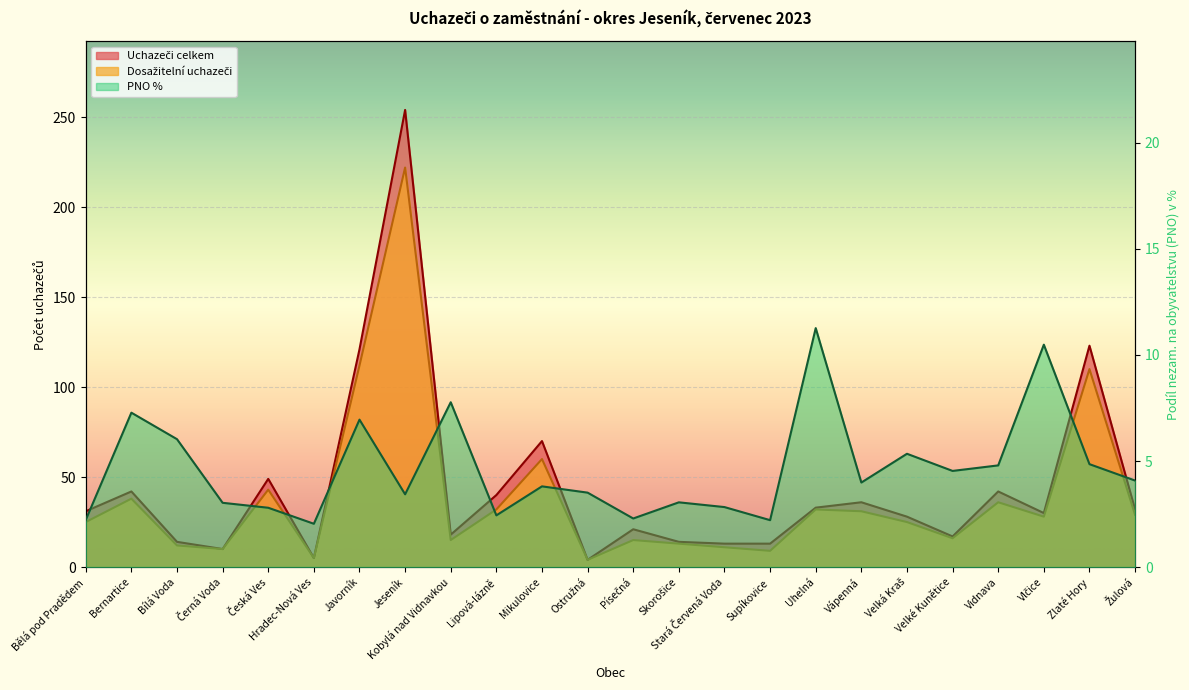

Reading right to left, what are all the values shown in this chart?

PNO %: 4.1	4.9	10.5	4.8	4.5	5.3	4.0	11.3	2.2	2.8	3.1	2.3	3.5	3.8	2.4	7.8	3.4	7.0	2.0	2.8	3.0	6.0	7.3	2.2
Uchazeči celkem: 32.0	123.0	30.0	42.0	17.0	28.0	36.0	33.0	13.0	13.0	14.0	21.0	4.0	70.0	40.0	18.0	254.0	121.0	5.0	49.0	10.0	14.0	42.0	31.0
Dosažitelní uchazeči: 29.0	110.0	28.0	36.0	16.0	25.0	31.0	32.0	9.0	11.0	13.0	15.0	4.0	60.0	32.0	15.0	222.0	112.0	5.0	43.0	10.0	12.0	38.0	25.0